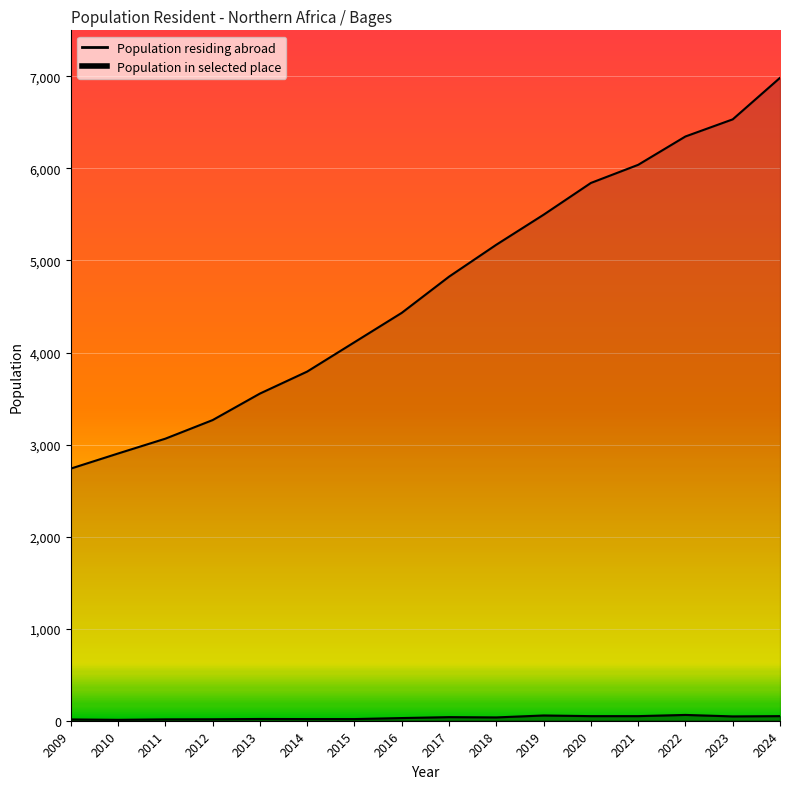

True or false: the data shows 10039 at 2020.

False